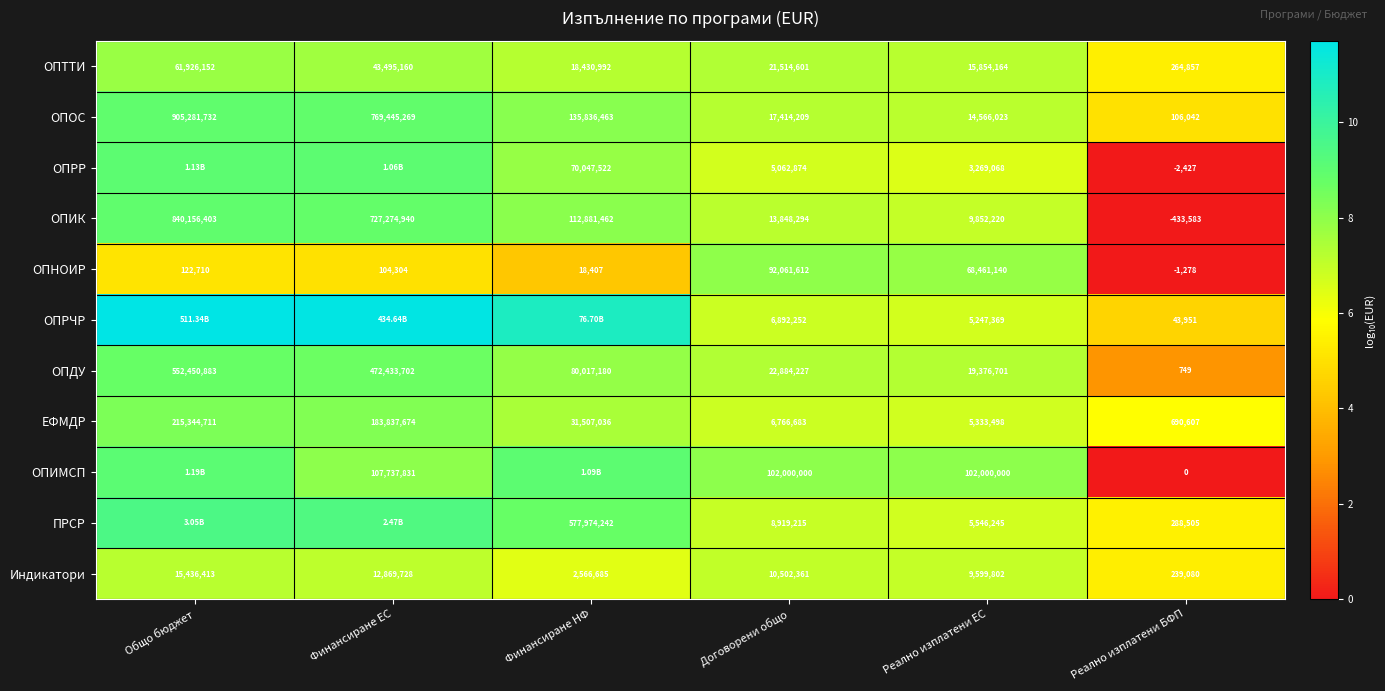

Which category has the highest value in the ОПНОИР series?

Договорени общо